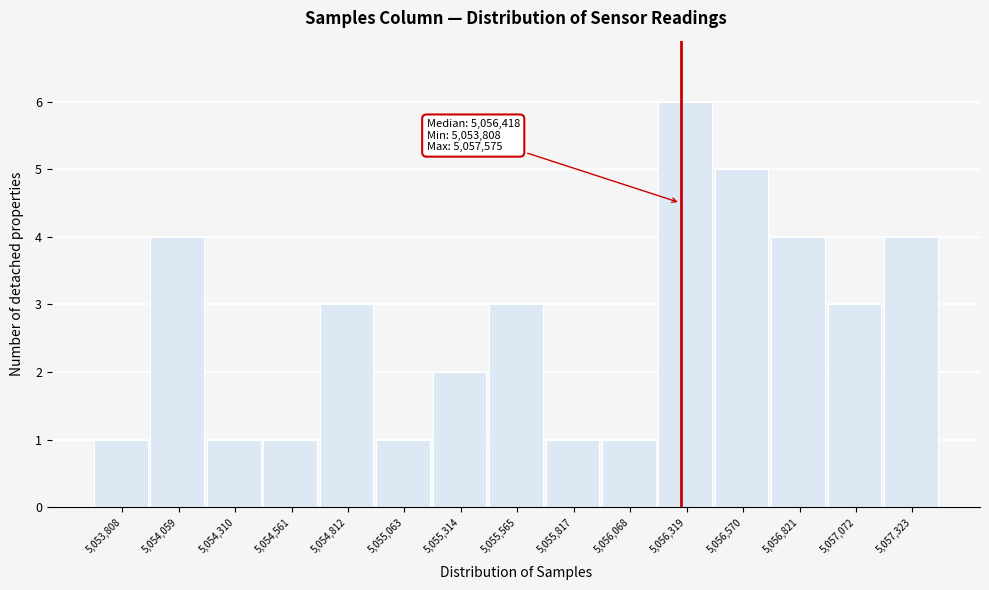

Reading right to left, transcribe all the data shown in this chart.

5,057,323=4	5,057,072=3	5,056,821=4	5,056,570=5	5,056,319=6	5,056,068=1	5,055,817=1	5,055,565=3	5,055,314=2	5,055,063=1	5,054,812=3	5,054,561=1	5,054,310=1	5,054,059=4	5,053,808=1